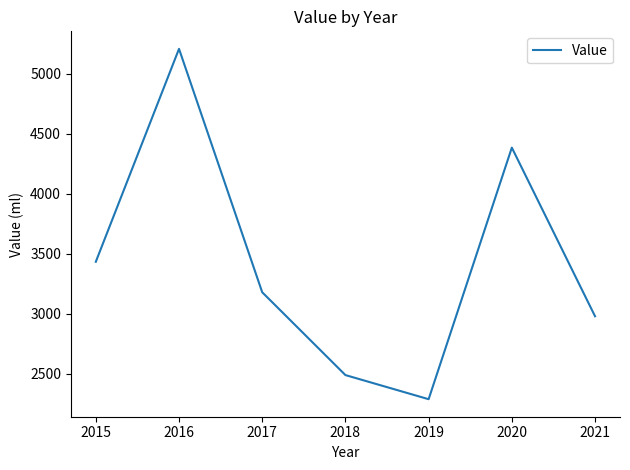

What is the greatest value displayed?

5209